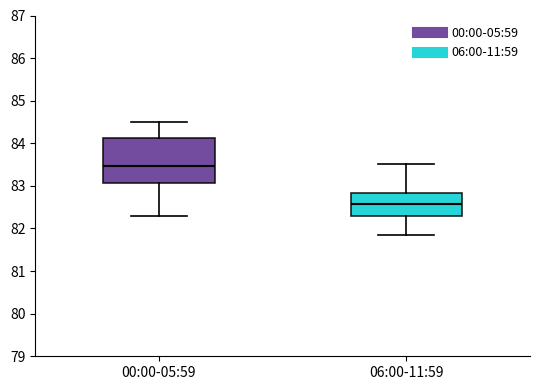

Which box is the tallest, from its lower edge to its upper edge?

00:00-05:59